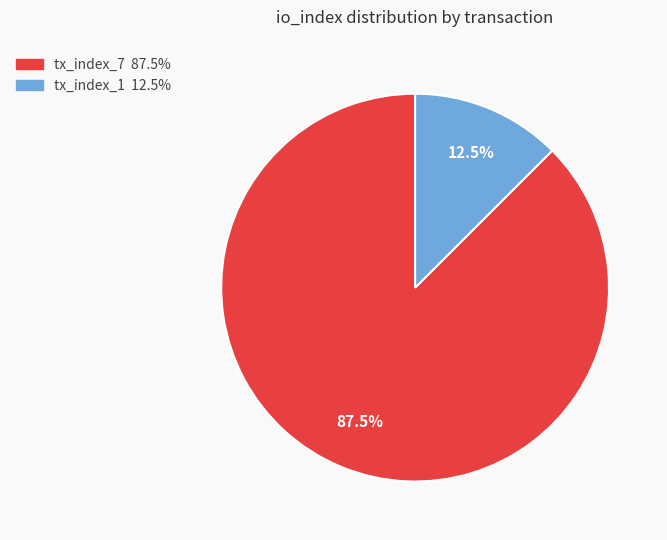

Is there a majority slice in this chart?

Yes